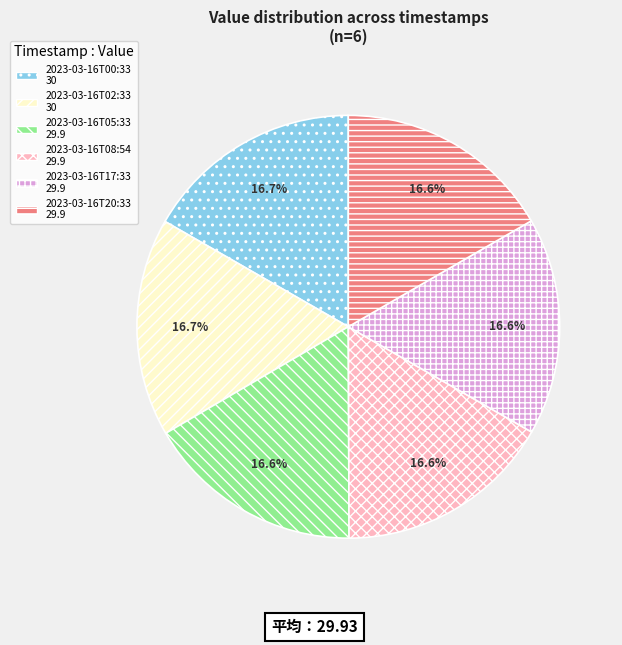

Is the sum of 2023-03-16T17:33 and 2023-03-16T00:33 greater than half?

No